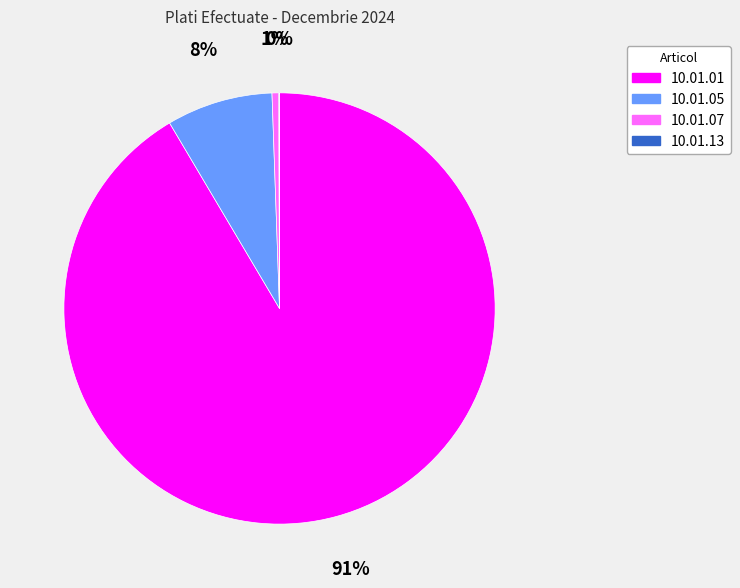

The 10.01.05 slice represents 8% of the pie. True or false?

True